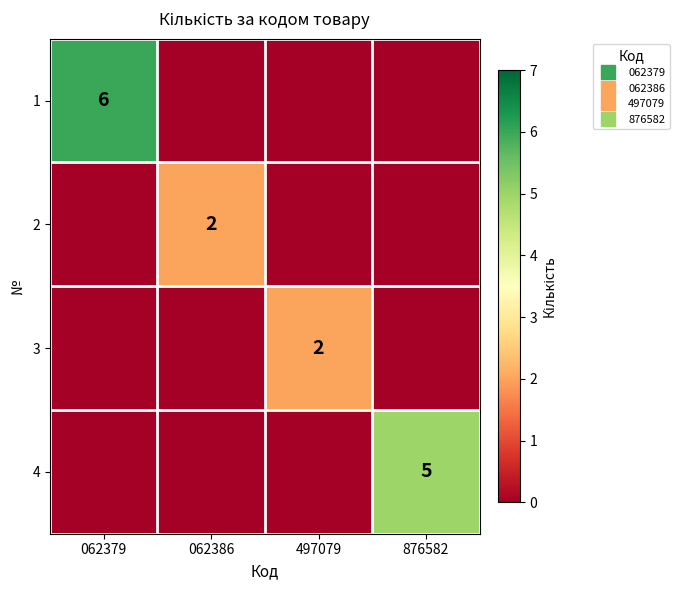

What is the spread (max minus min) of values at 062386?

2